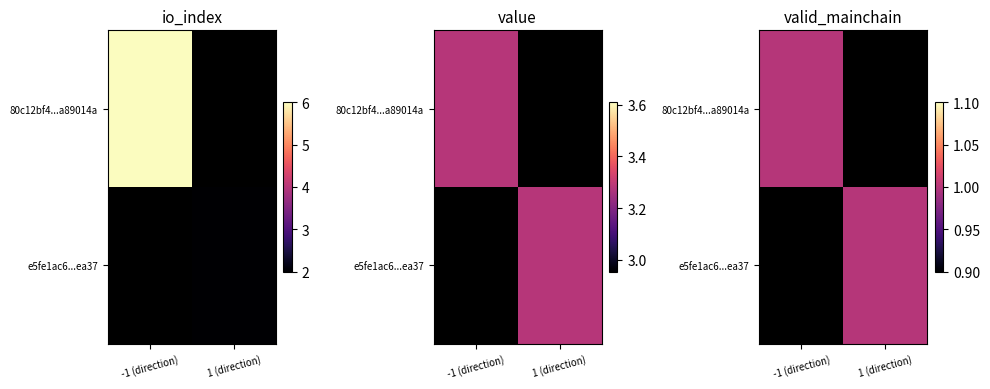

At which category is the sum across all series the highest?

-1 (direction)